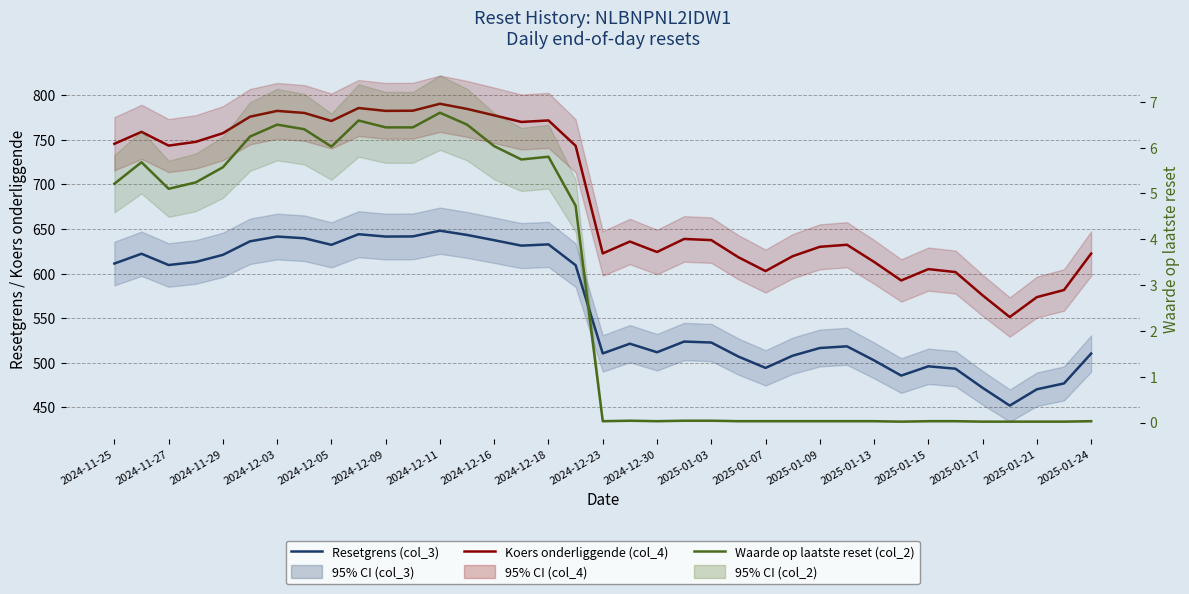

What is the value of the Koers onderliggende (col_4) point at the 37th from the left?

622.4